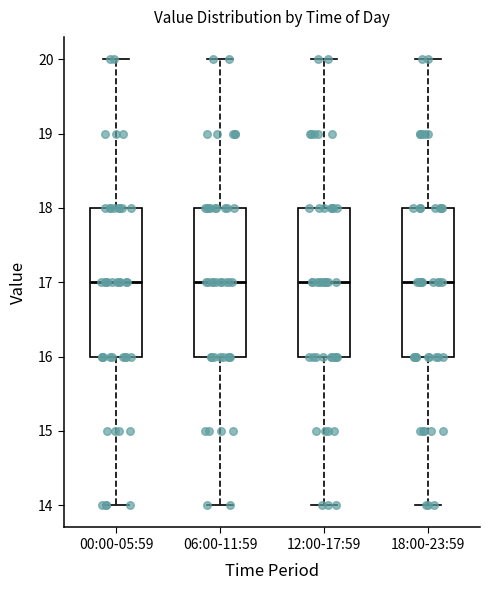

Reading left to right, transcribe this box plot: for each box, give where its median line is, the range the box spans, and where its two whiskers end, as read against the y-axis. The values are not printed on the chart, so give them approximately, as read against the axis.

00:00-05:59: median 17, box 16 to 18, whiskers 14 to 20
06:00-11:59: median 17, box 16 to 18, whiskers 14 to 20
12:00-17:59: median 17, box 16 to 18, whiskers 14 to 20
18:00-23:59: median 17, box 16 to 18, whiskers 14 to 20